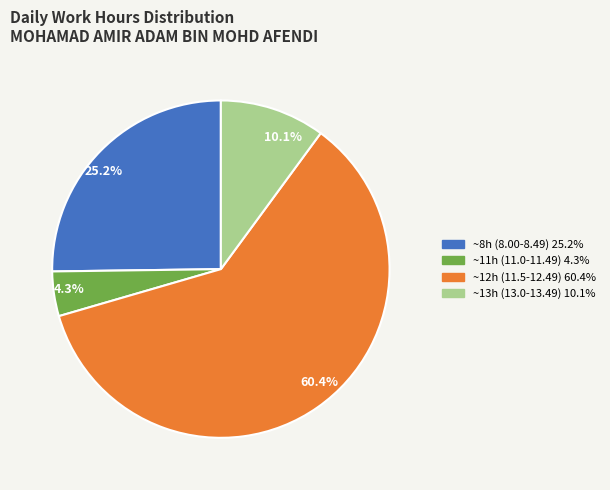

What is the largest slice in the pie chart?

60.4%